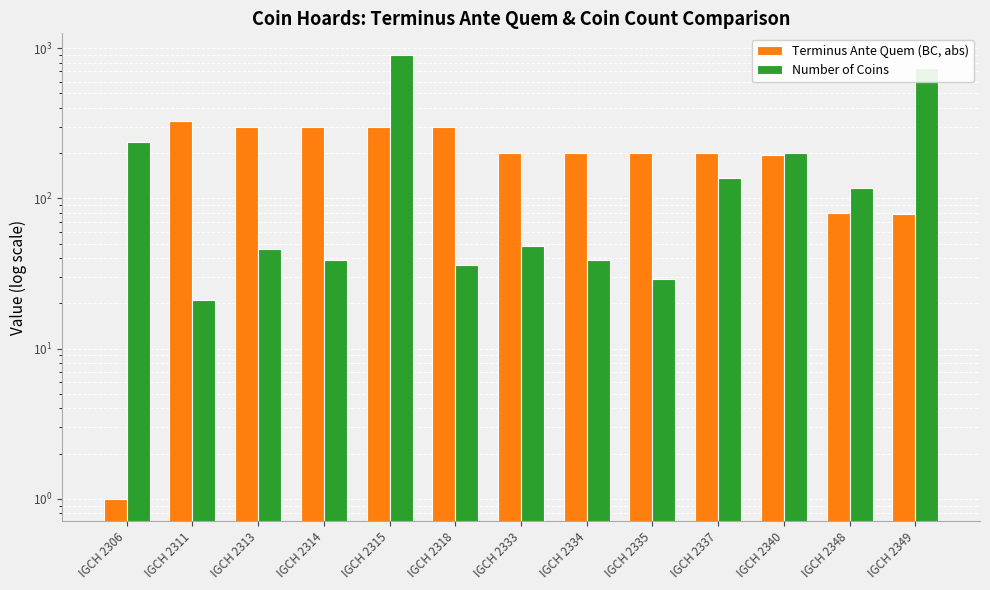

Which label corresponds to the smallest value in the chart?

IGCH 2306